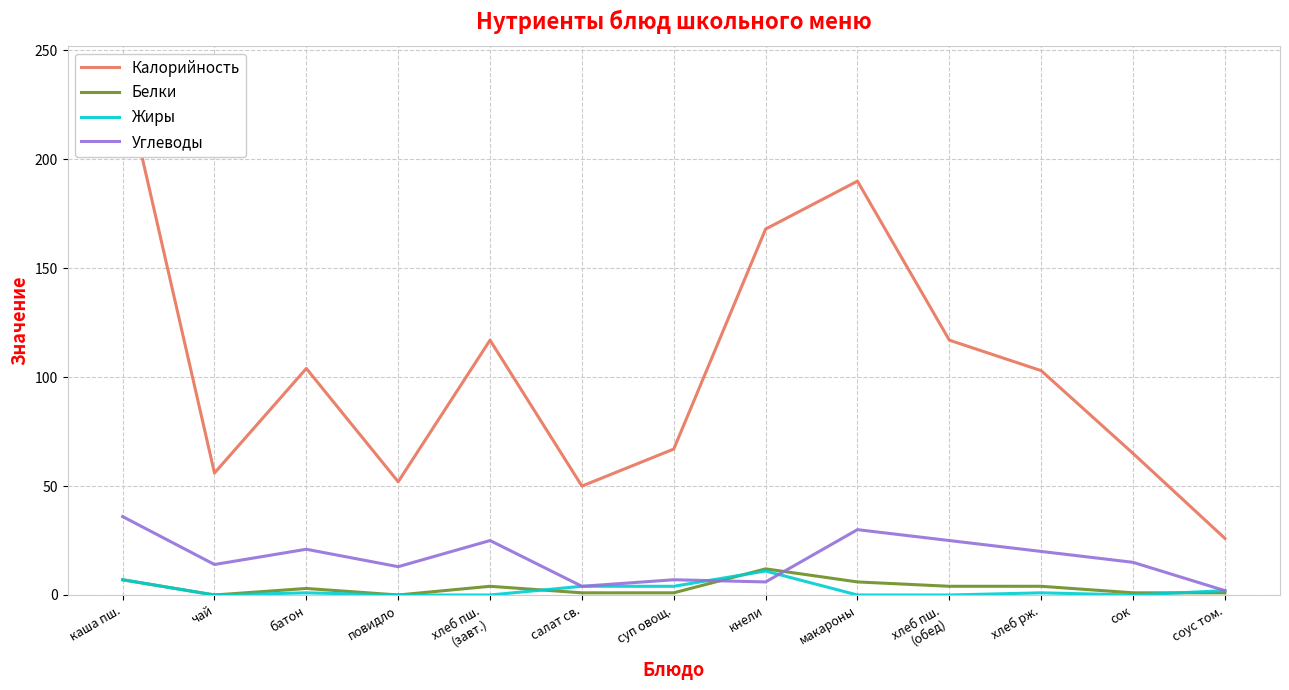

True or false: Углеводы has a value of 27 at сок.

False